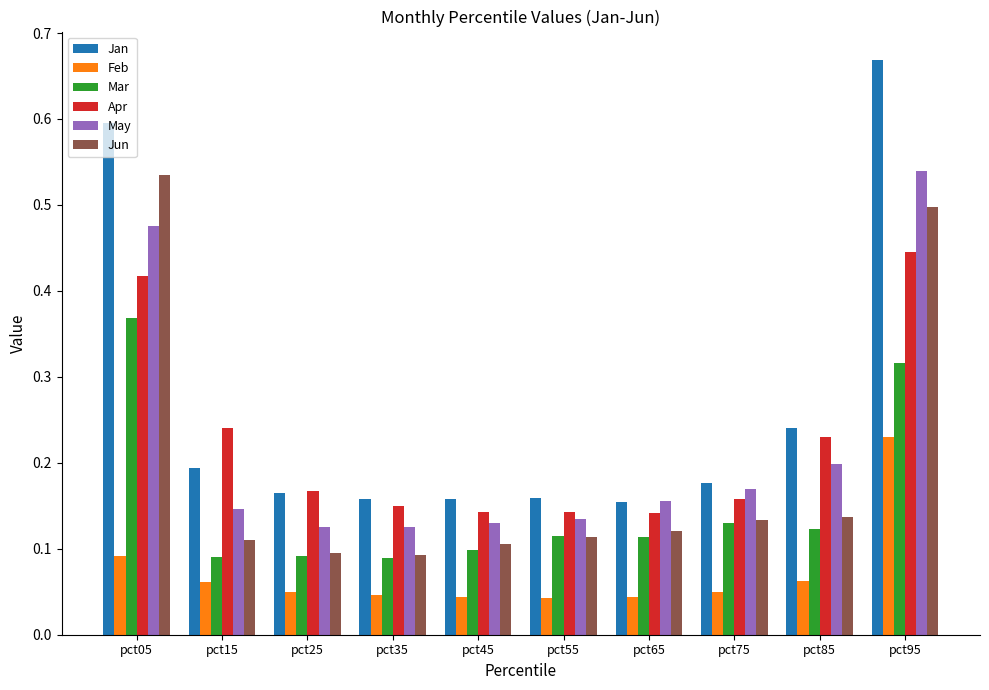

True or false: Jun has a value of 0.2 at pct55.

False